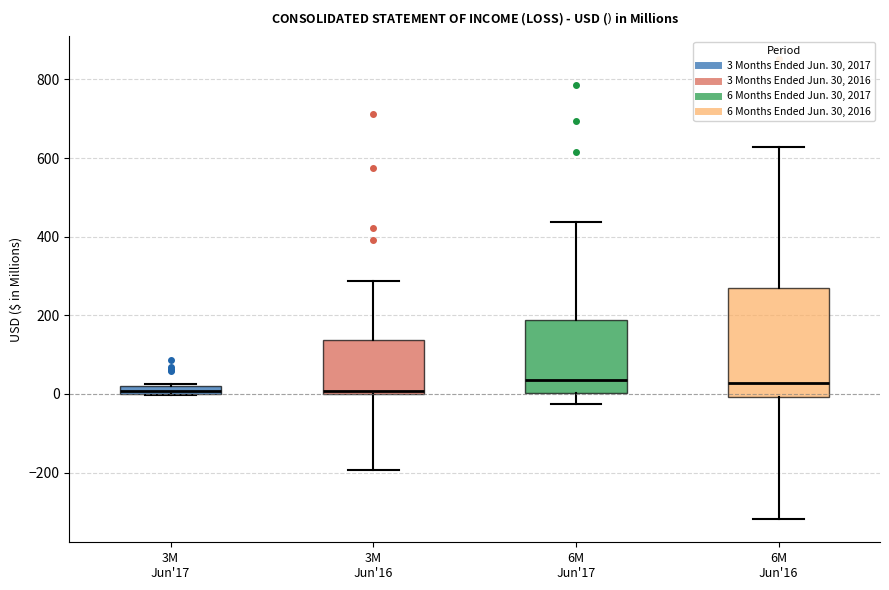

Which box is the tallest, from its lower edge to its upper edge?

6M Jun'16